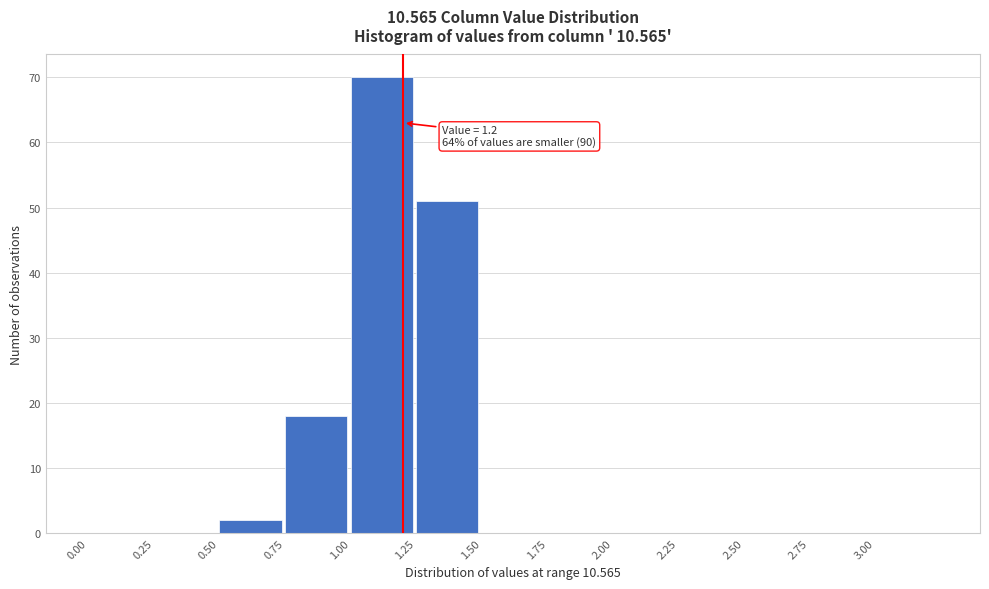

Over which range of the x-axis is the bar tallest?

1.00 to 1.25